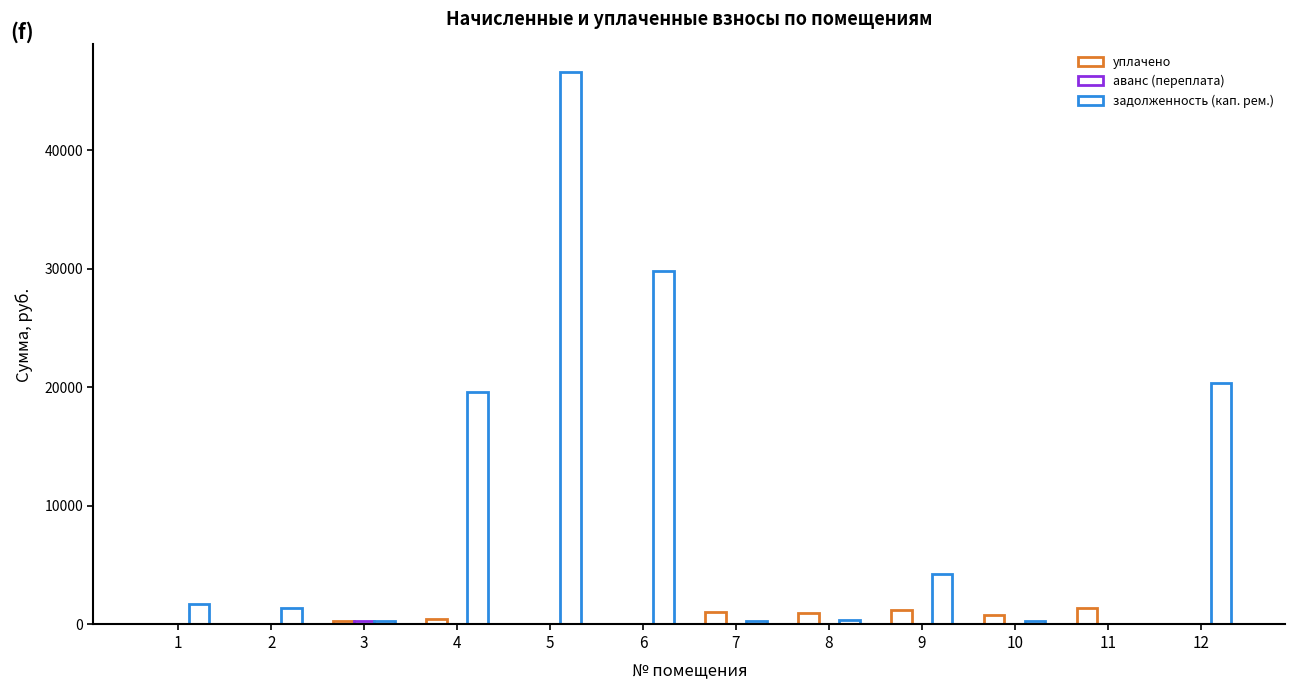

Reading left to right, list all the values displayed in this chart.

уплачено: 0.0	0.0	257.8	500.0	0.0	0.0	1013.4	989.1	1254.0	770.3	1368.6	0.0
аванс (переплата): 0.0	0.0	264.3	0.0	0.0	0.0	0.0	0.0	0.0	0.0	0.0	0.0
задолженность (кап. рем.): 1711.6	1388.6	261.0	19561.0	46581.4	29786.4	266.1	386.2	4279.8	265.3	0.0	20391.2